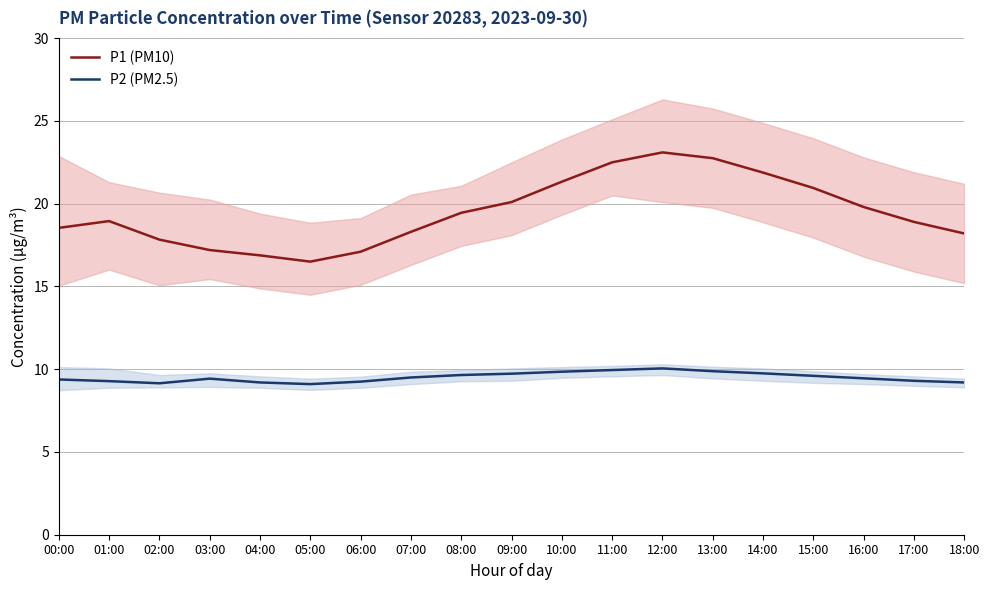

Reading left to right, what are all the values shown in this chart?

P1 (PM10): 18.5	18.9	17.8	17.2	16.9	16.5	17.1	18.3	19.4	20.1	21.3	22.5	23.1	22.8	21.9	20.9	19.8	18.9	18.2
P2 (PM2.5): 9.4	9.3	9.2	9.4	9.2	9.1	9.2	9.5	9.7	9.7	9.8	9.9	10.1	9.9	9.8	9.6	9.4	9.3	9.2